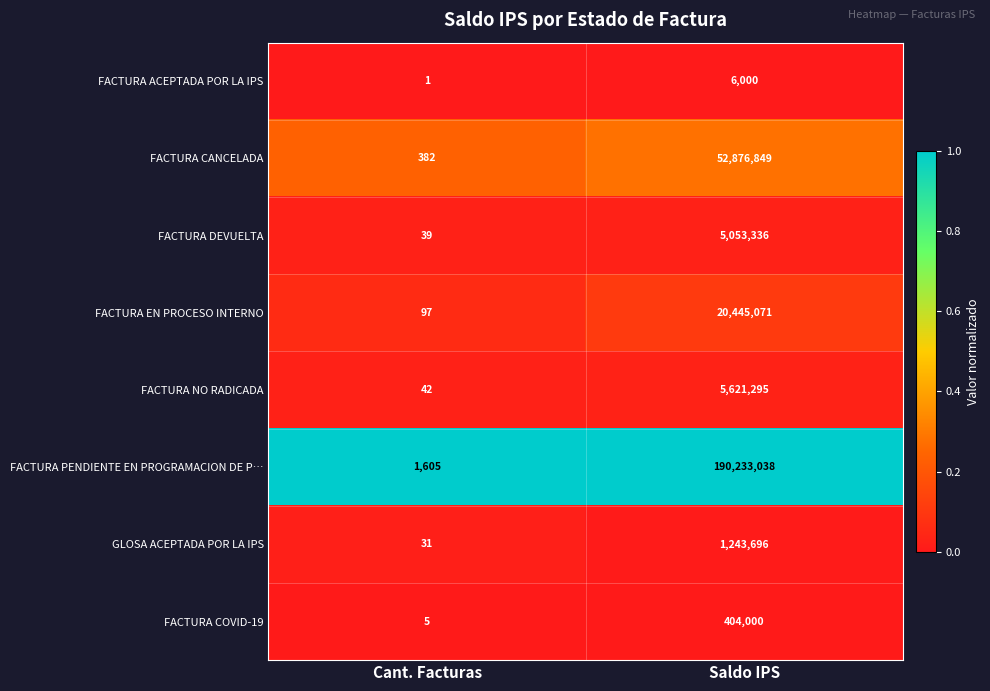

What value does the FACTURA CANCELADA series have at Cant. Facturas, to the nearest 50?

400